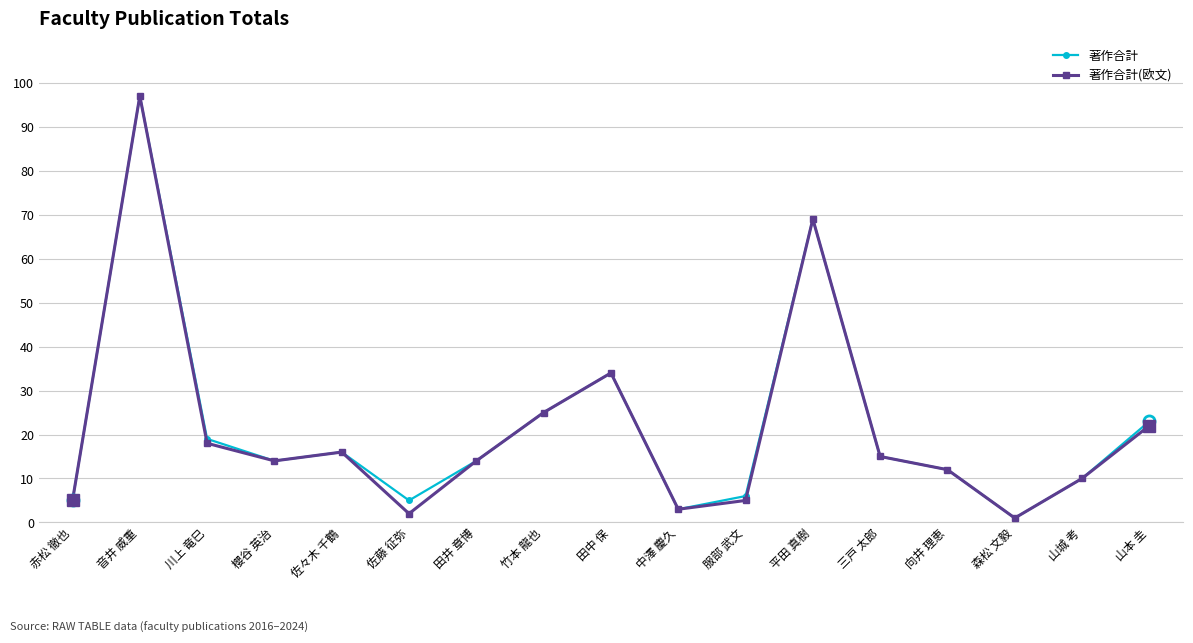

Is the value of 著作合計(欧文) at 中澤 慶久 greater than the value of 著作合計 at 服部 武文?

No